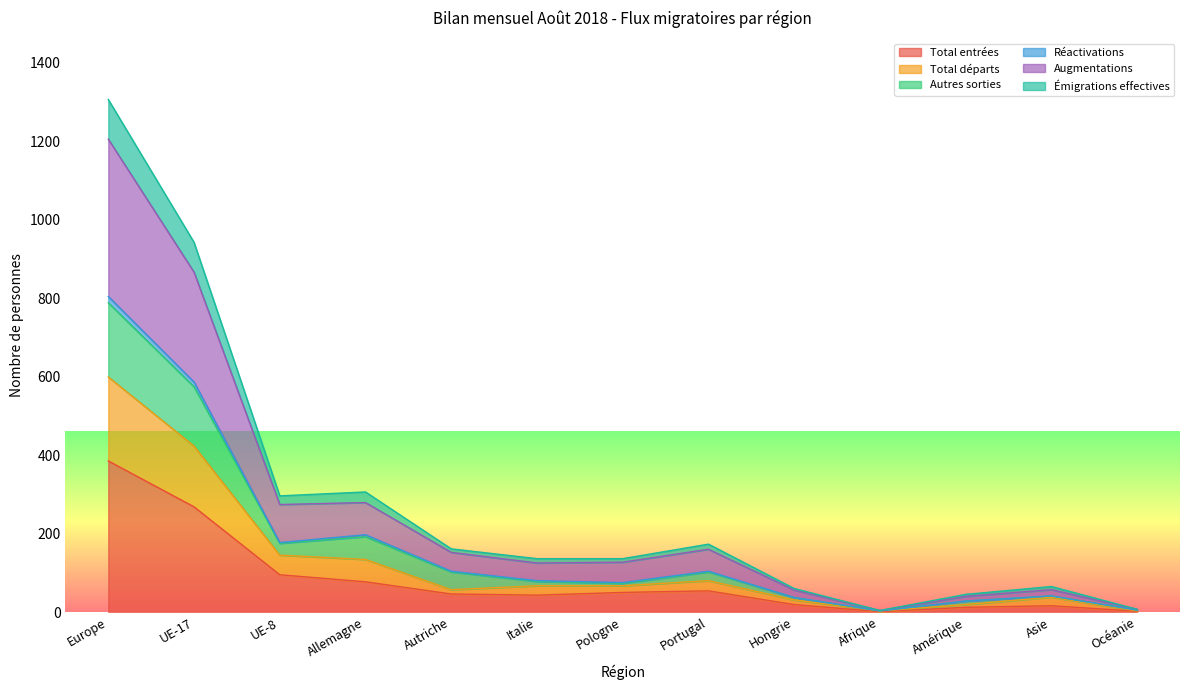

At which label is Autres sorties closest to 403?

UE-17